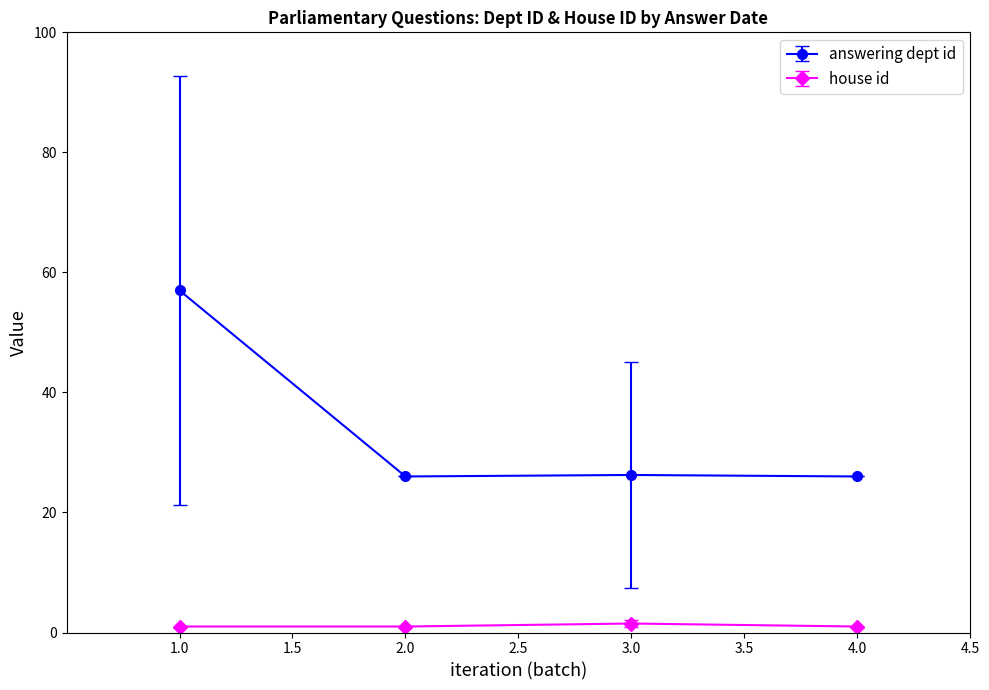

Which series has the largest total across all categories?

answering dept id